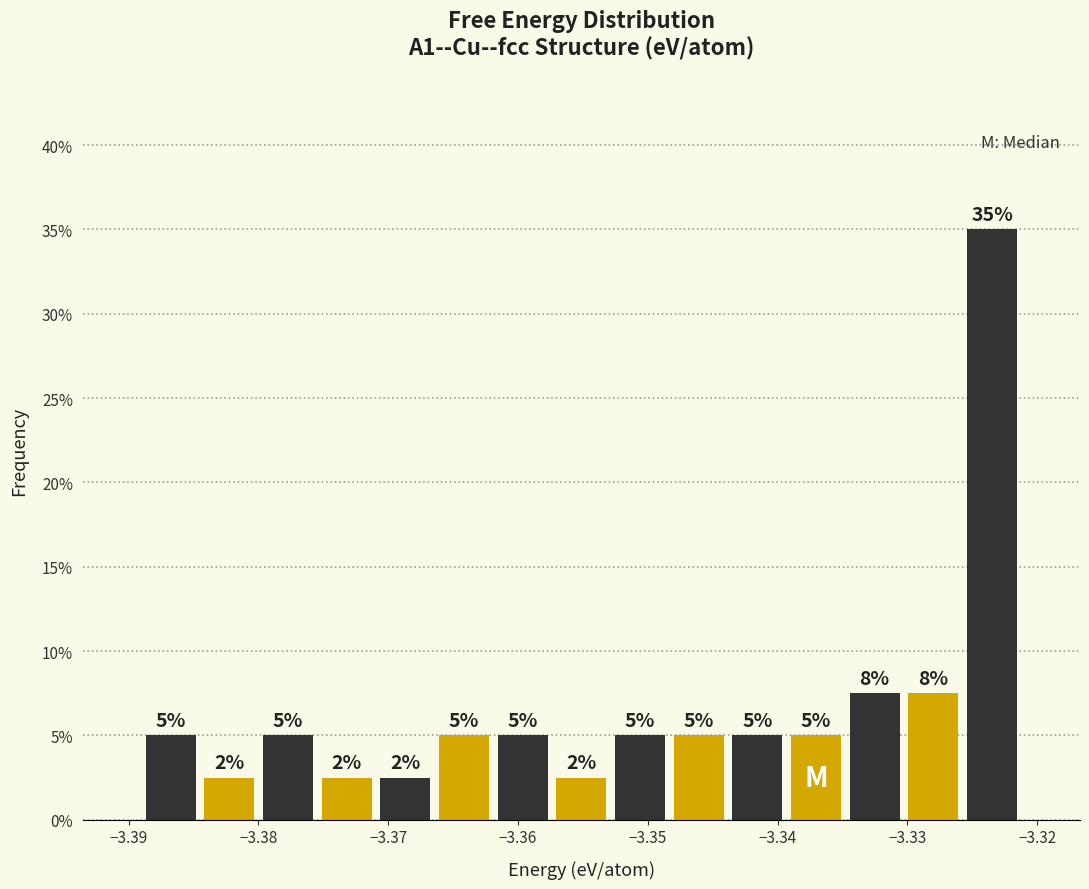

Which range on the x-axis has the tallest bar?

-3.326 to -3.321